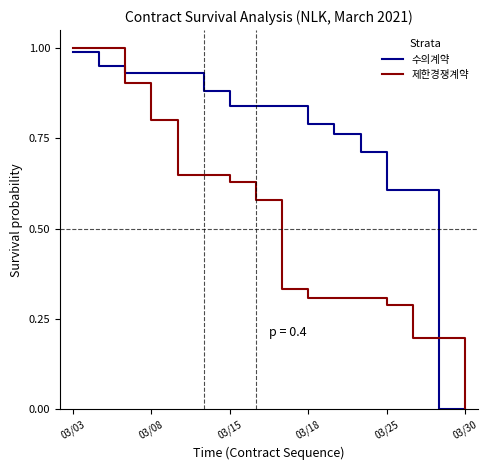

Which series has the largest range (max minus min)?

제한경쟁계약